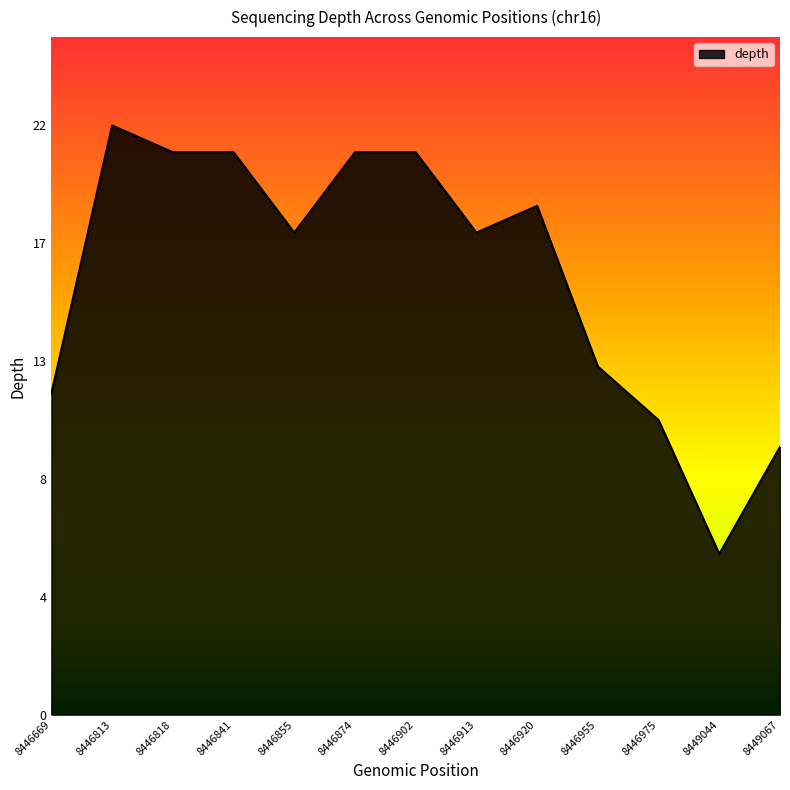

Where is the first local maximum?

8446813